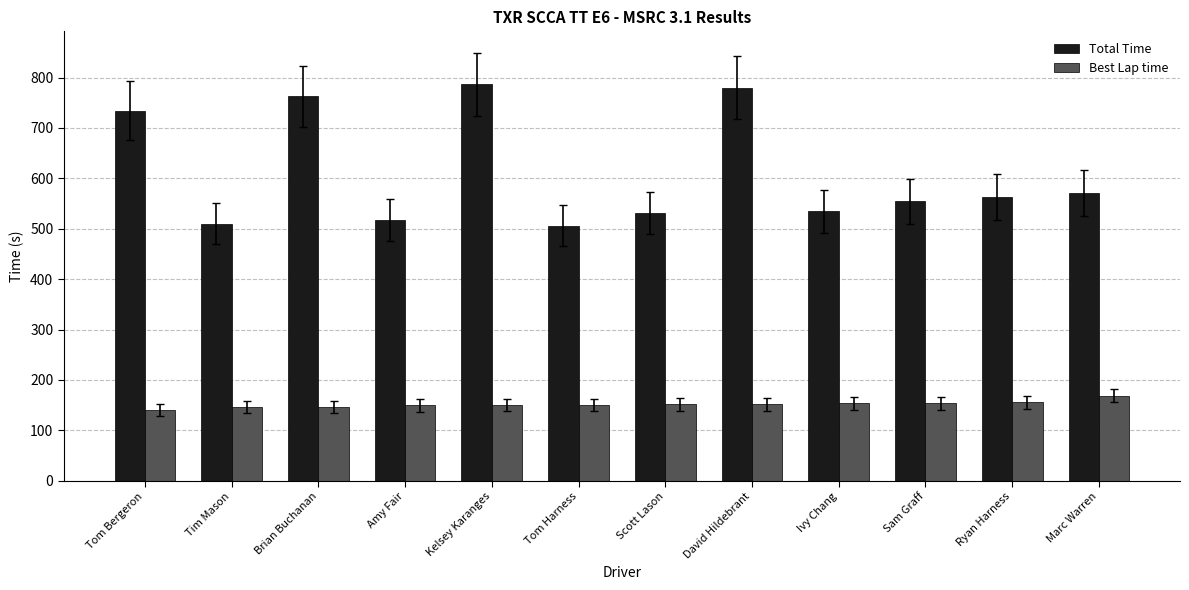

How many bars are there in each group?

2